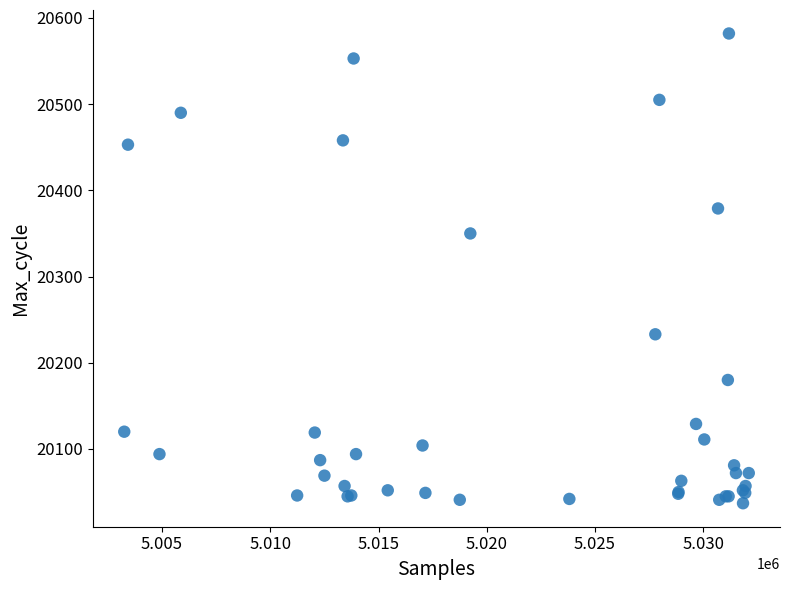

What Y value in the scatter plot is closest to 20309?

20350